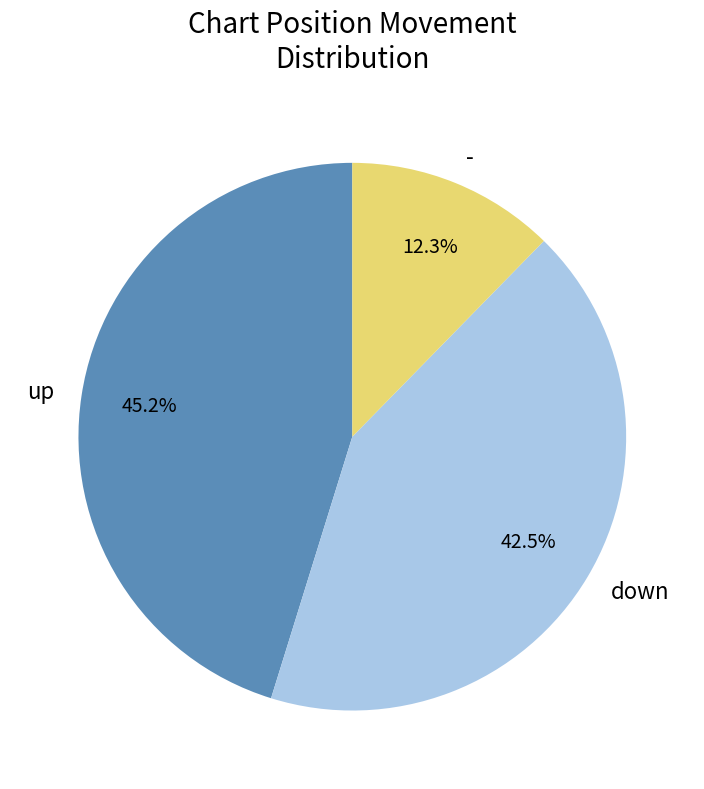

True or false: up accounts for 54% of the total.

False